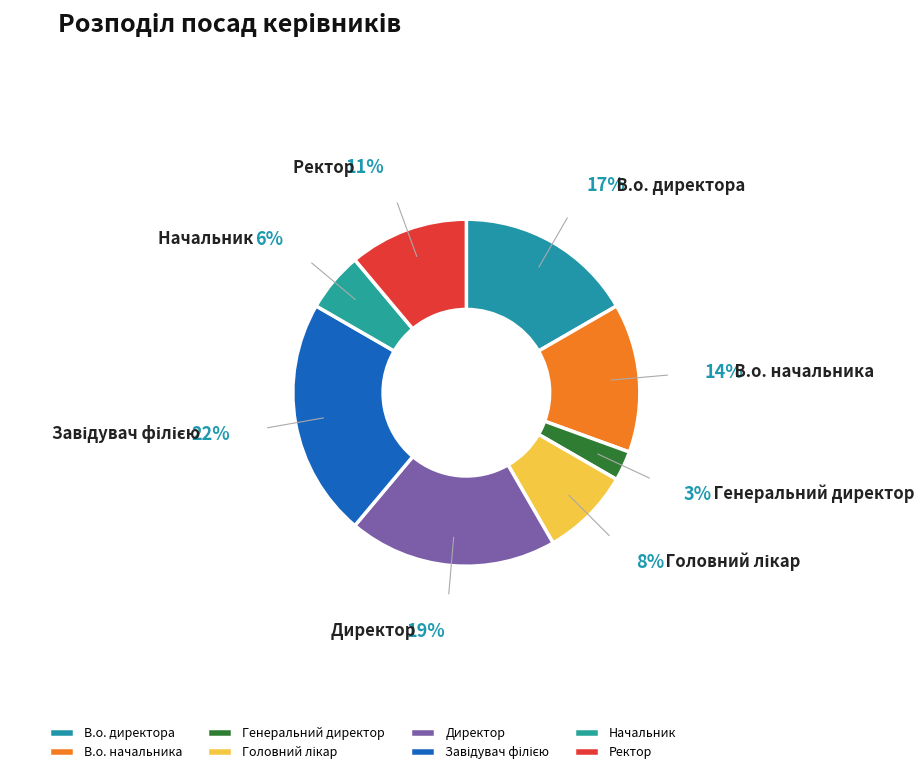

Count the number of slices in the pie.

8